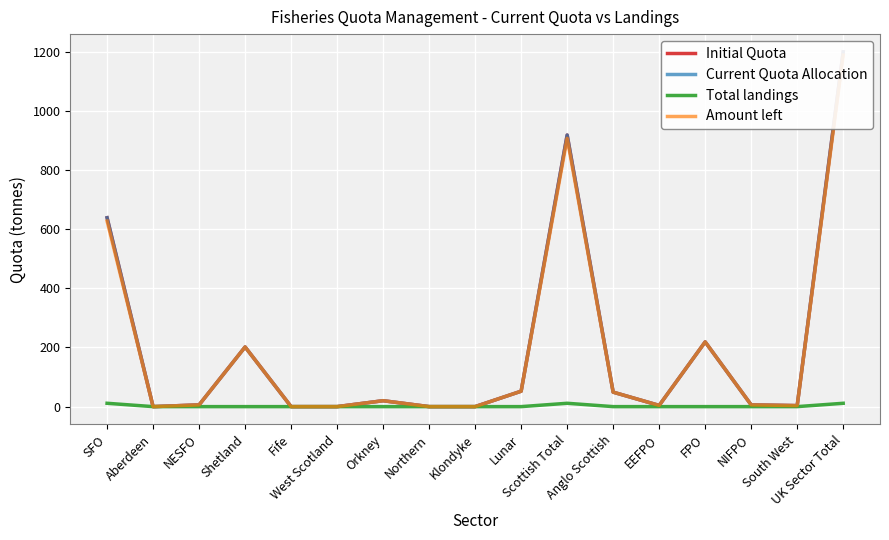

What is the label of the 10th point from the right?

Northern